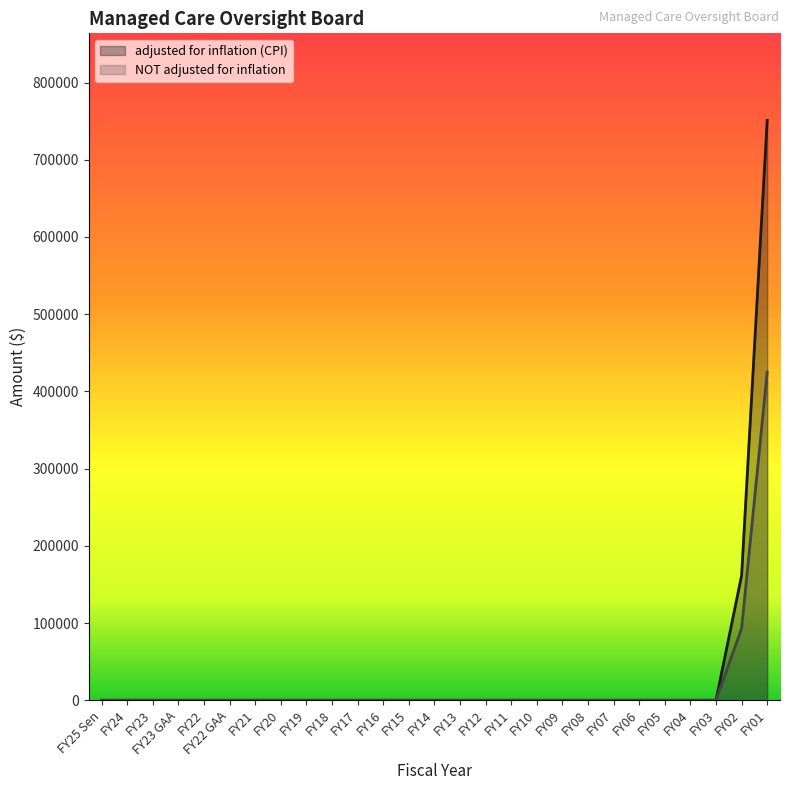

Is it true that adjusted for inflation (CPI) equals -358165 at FY25 Sen?

False